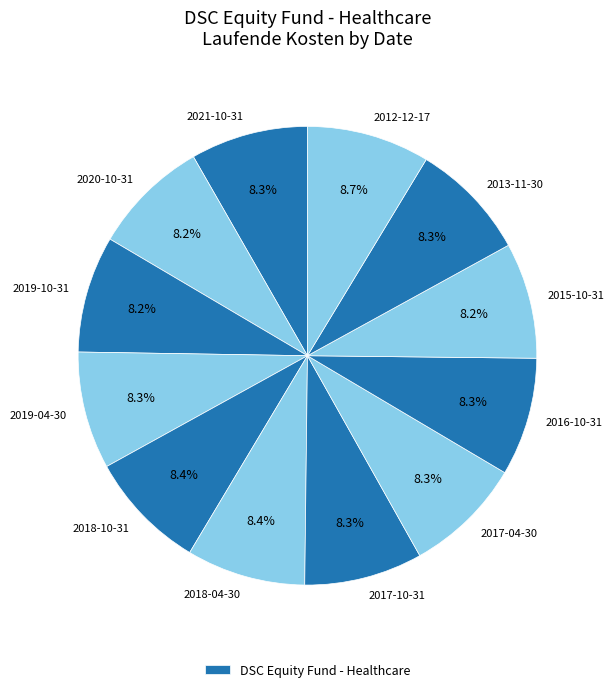

Is there any slice that represents more than half of the pie?

No